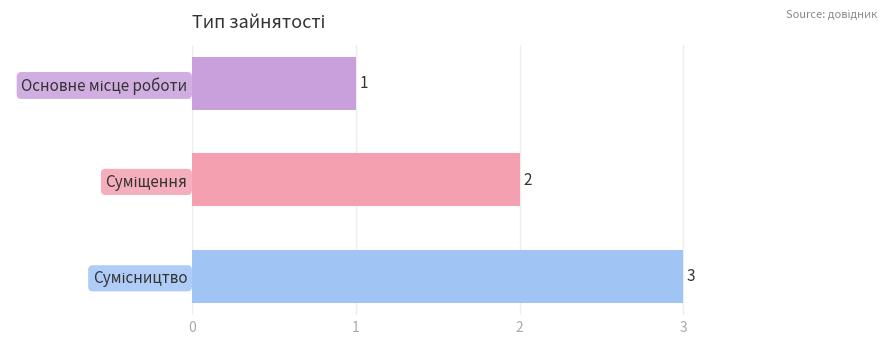

How many series are shown in this chart?

1